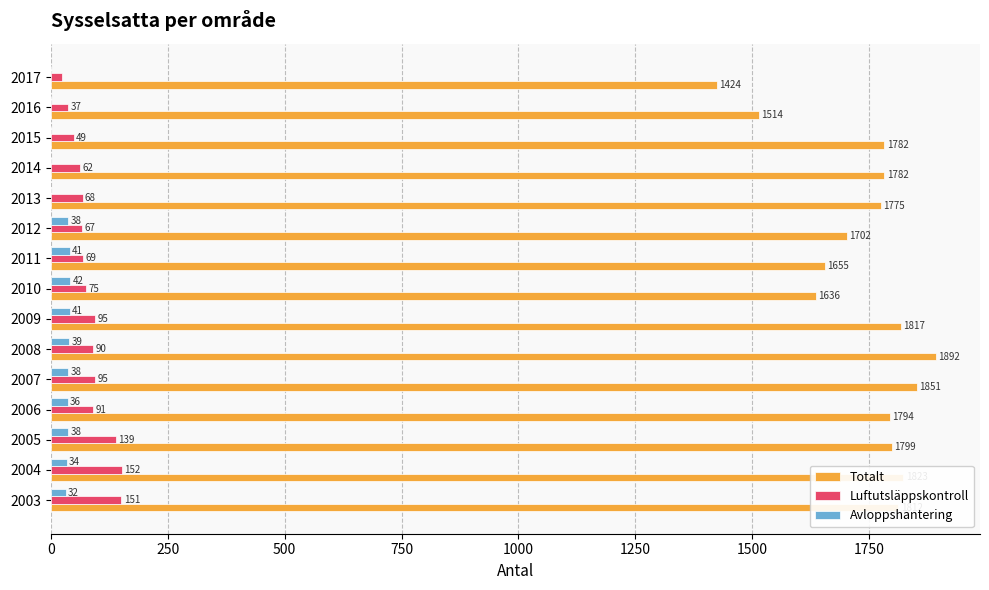

What value does the Totalt series have at 2012?

1702